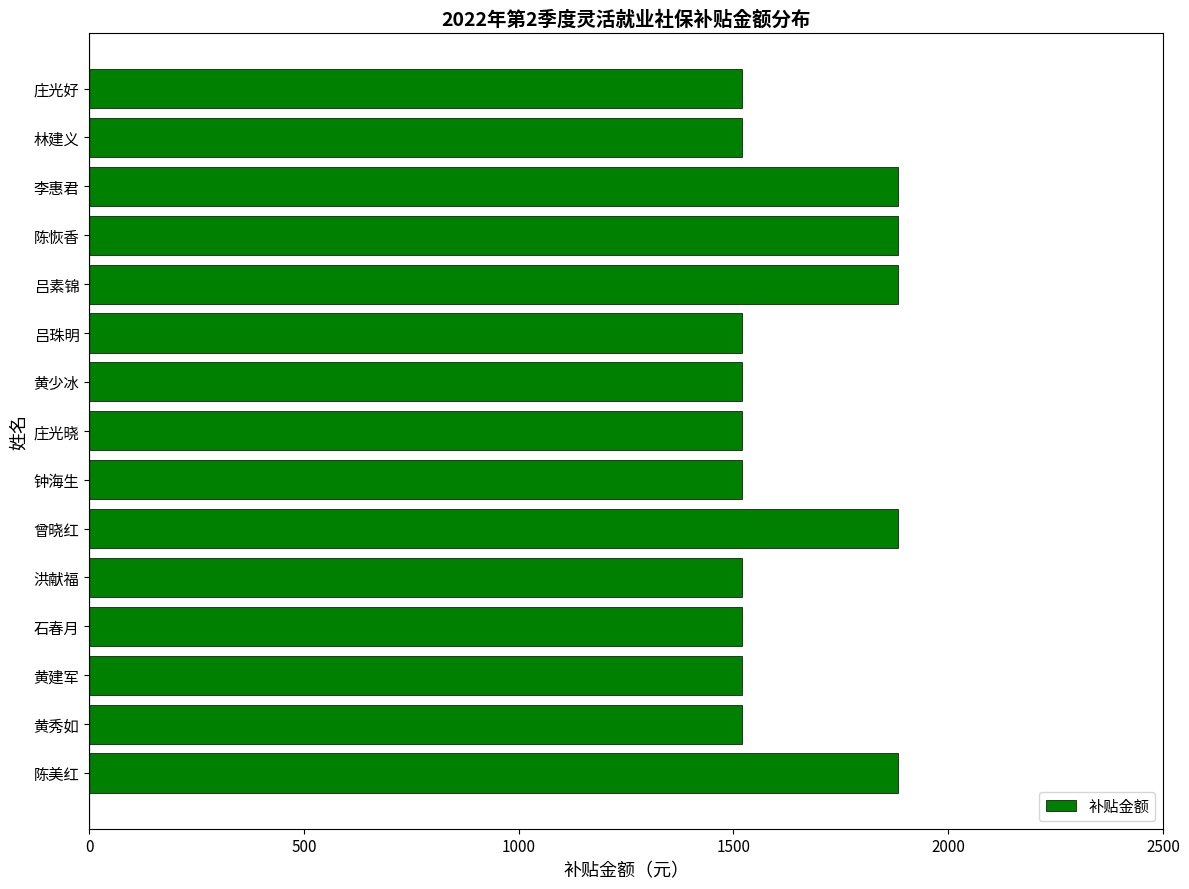

What is the average value?

1640